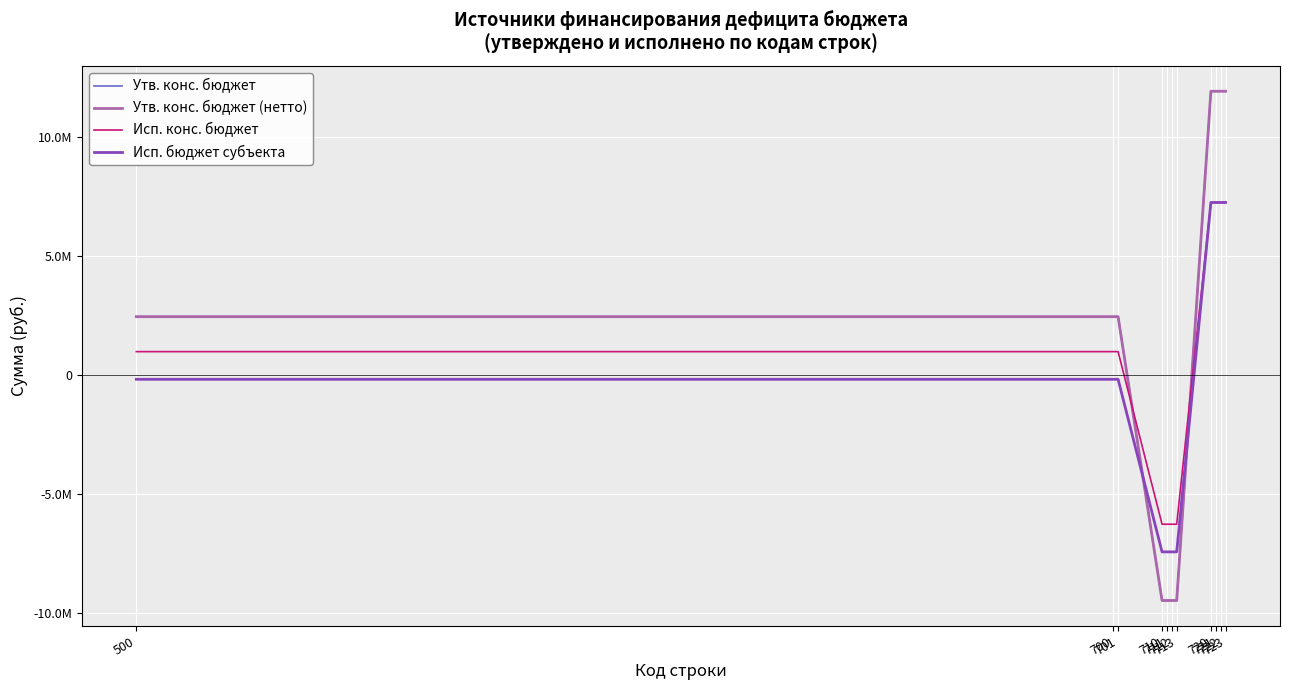

Does the chart have visible grid lines?

Yes